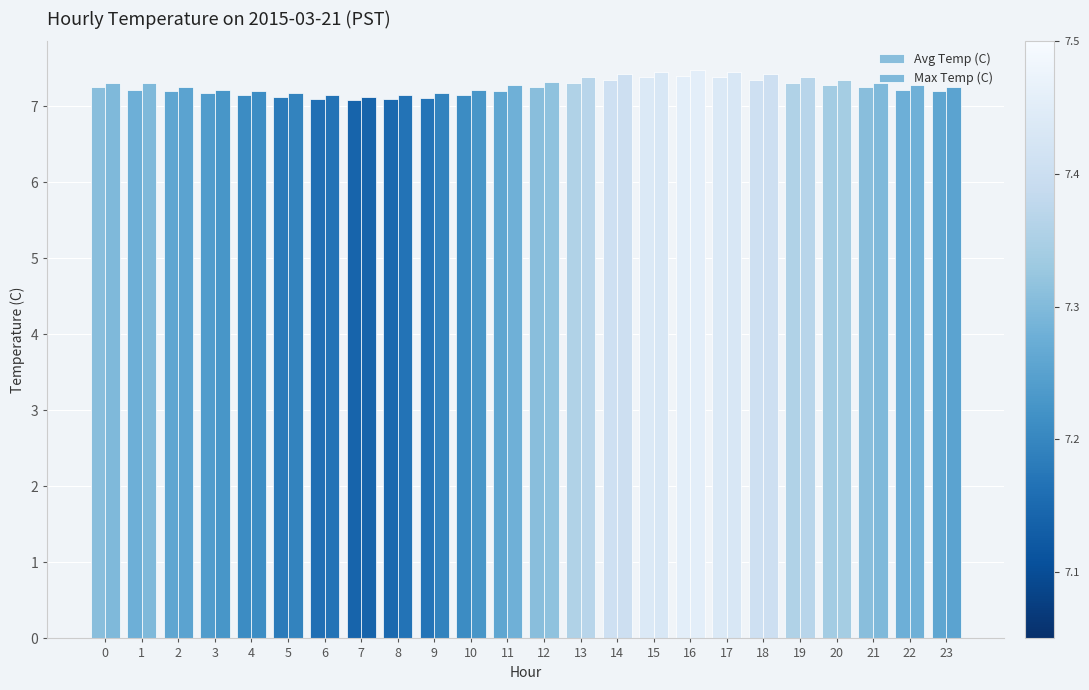

The value of Avg Temp (C) at 14 is 13.1. True or false?

False